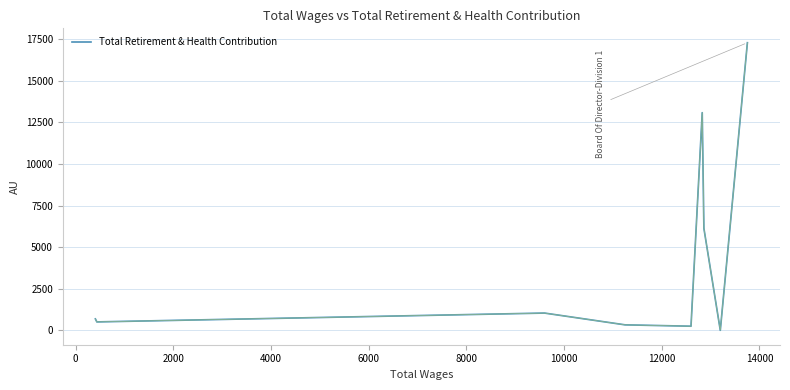

Reading left to right, extract all data points from this chart.

688	507	1038	330	248	13082	6131	0	17284